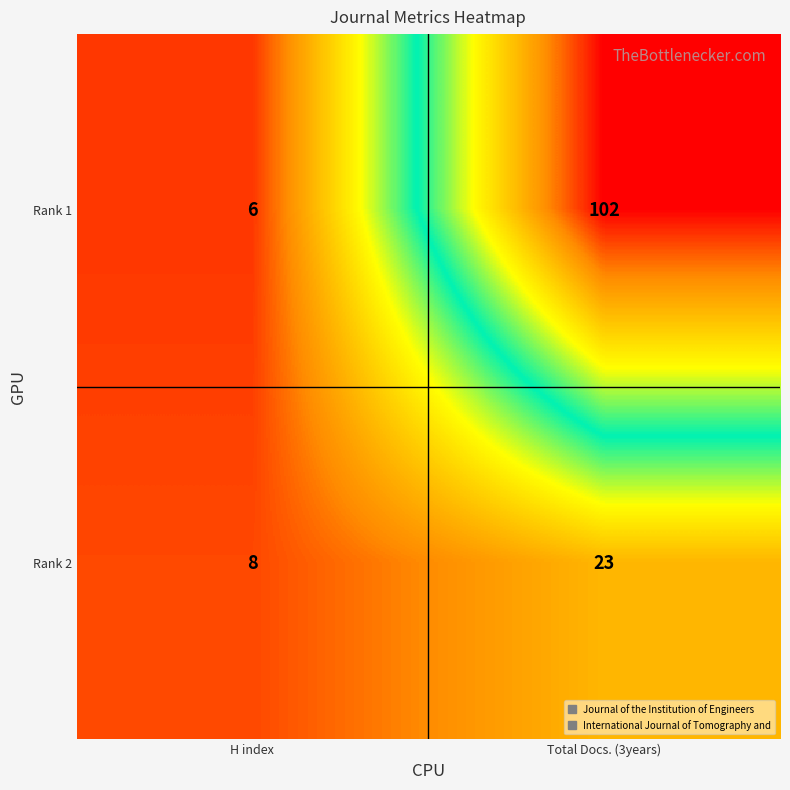

What is the approximate value of Rank 1 at Total Docs. (3years), to the nearest 10?

100